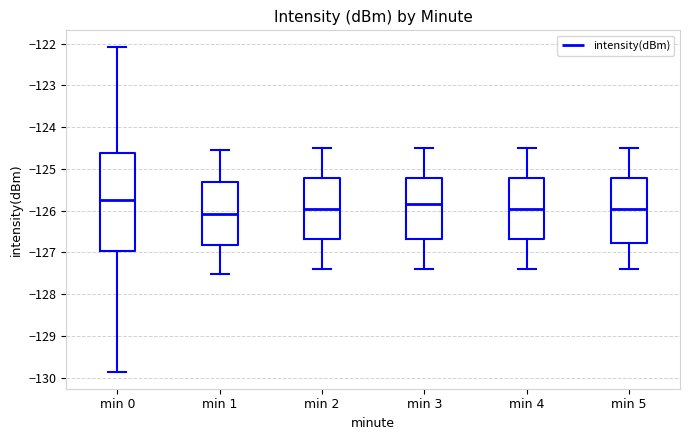

Reading left to right, transcribe this box plot: for each box, give where its median line is, the range the box spans, and where its two whiskers end, as read against the y-axis. The values are not printed on the chart, so give them approximately, as read against the axis.

min 0: median -125.7, box -127.0 to -124.6, whiskers -129.9 to -122.1
min 1: median -126.1, box -126.8 to -125.3, whiskers -127.5 to -124.5
min 2: median -125.9, box -126.7 to -125.2, whiskers -127.4 to -124.5
min 3: median -125.8, box -126.7 to -125.2, whiskers -127.4 to -124.5
min 4: median -125.9, box -126.7 to -125.2, whiskers -127.4 to -124.5
min 5: median -125.9, box -126.8 to -125.2, whiskers -127.4 to -124.5